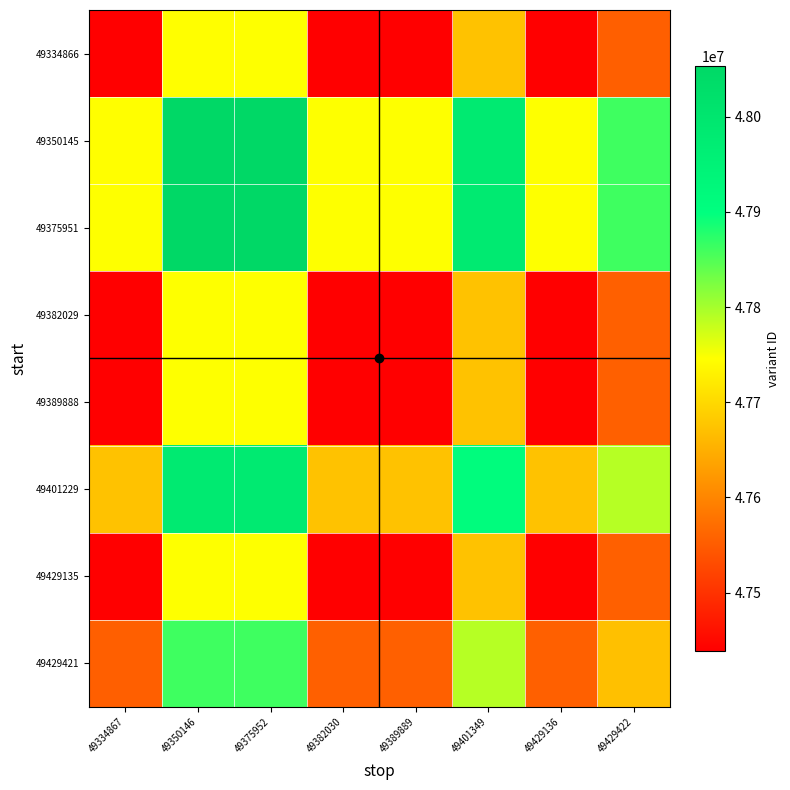

At how many categories does at least one series exceed 47628718?

8